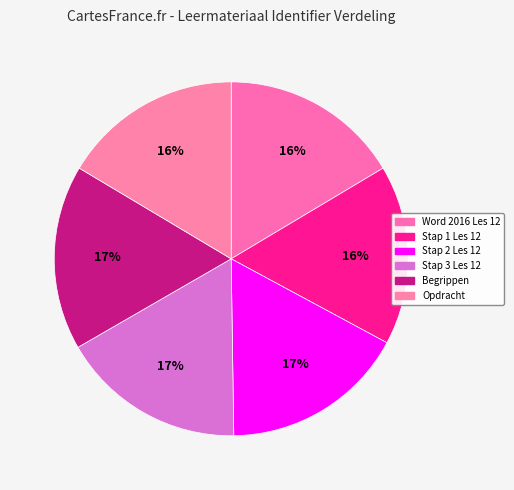

Which slice is the largest?

Begrippen